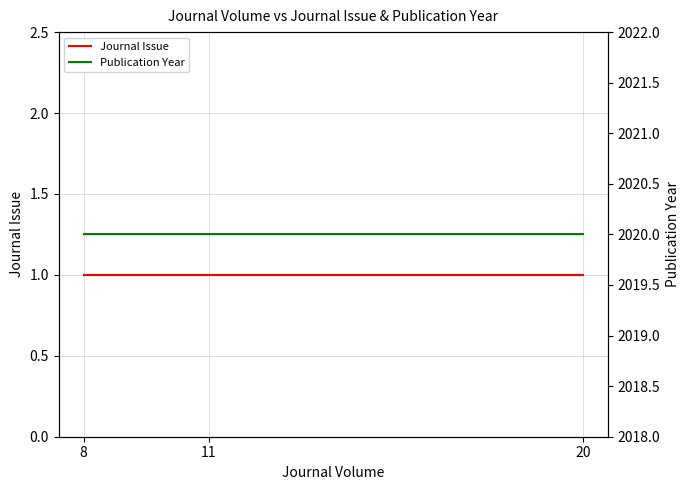

What is the maximum value for Journal Issue?

1